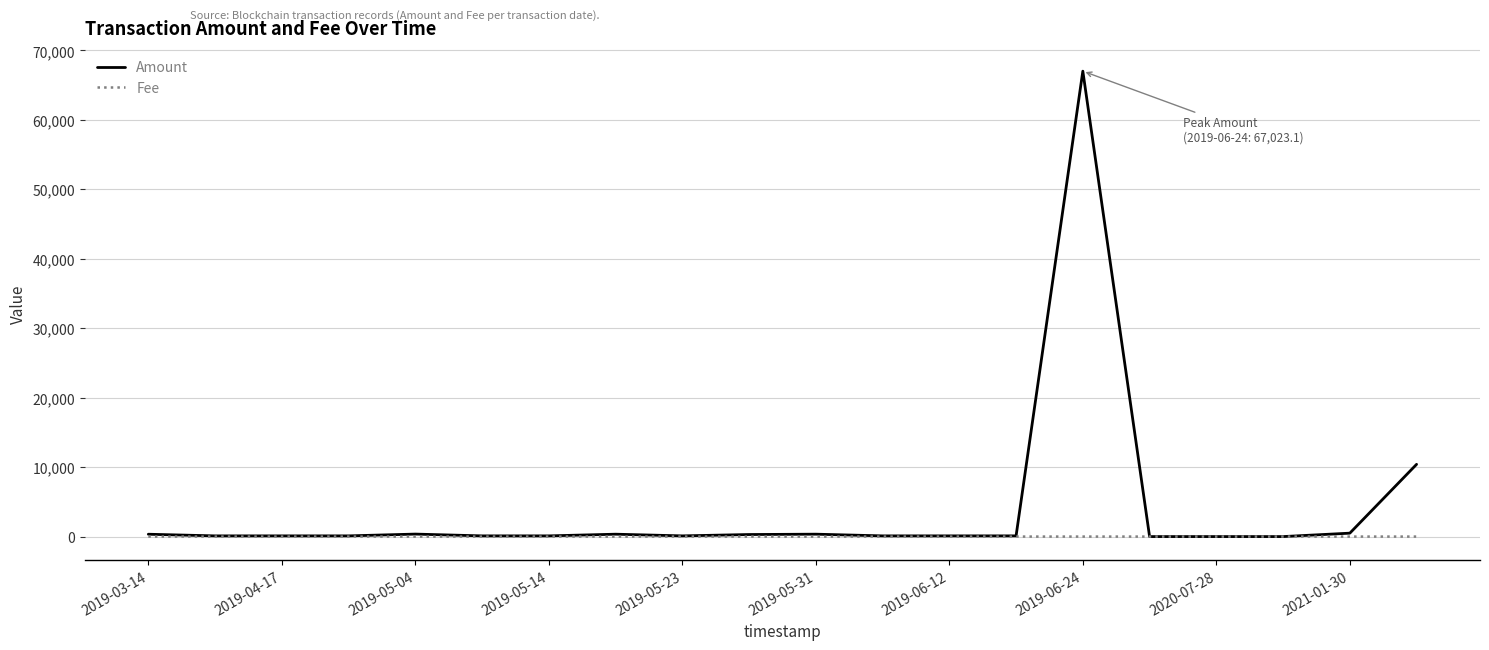

List the series in order of their overall mean, highest first.

Amount, Fee